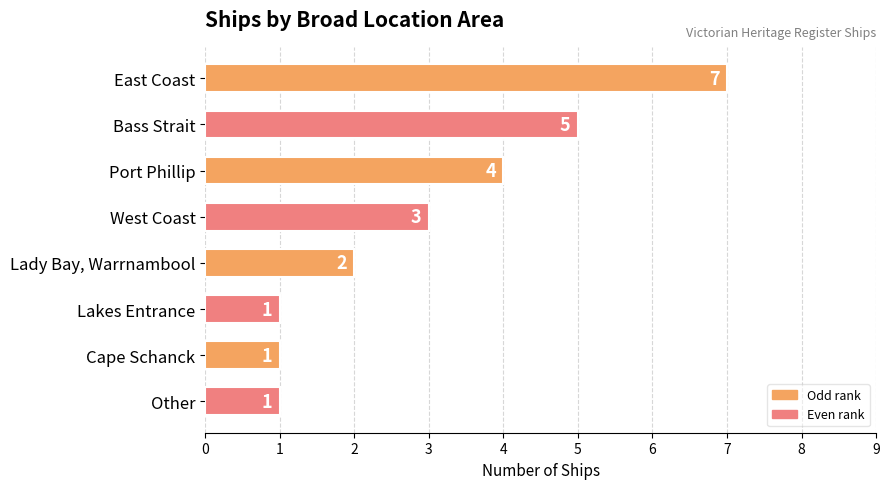

Where is the data nearest to the value 4?

Port Phillip